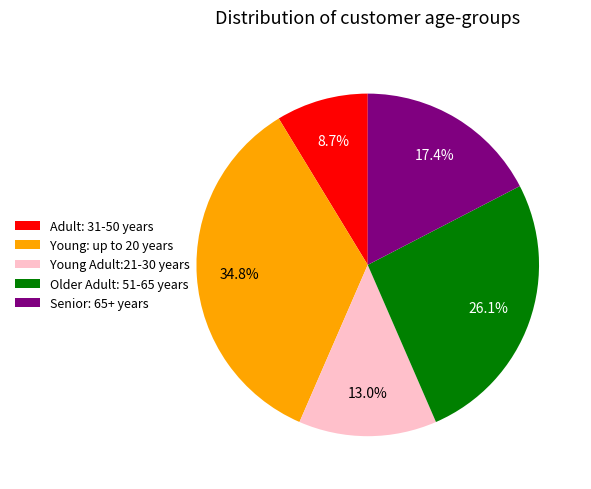

Count the number of slices in the pie.

5